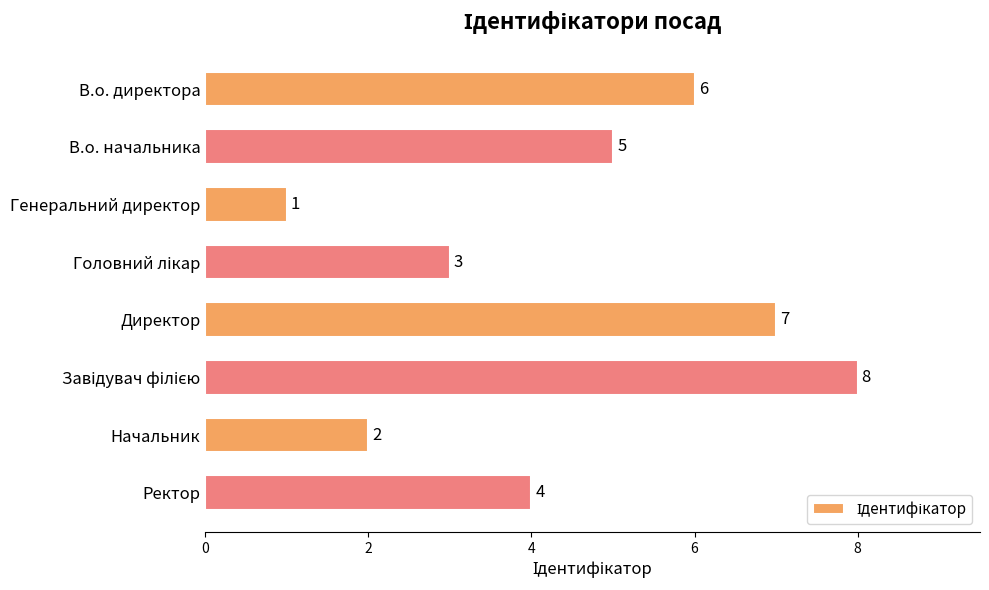

What is the difference between the maximum and minimum values?

7